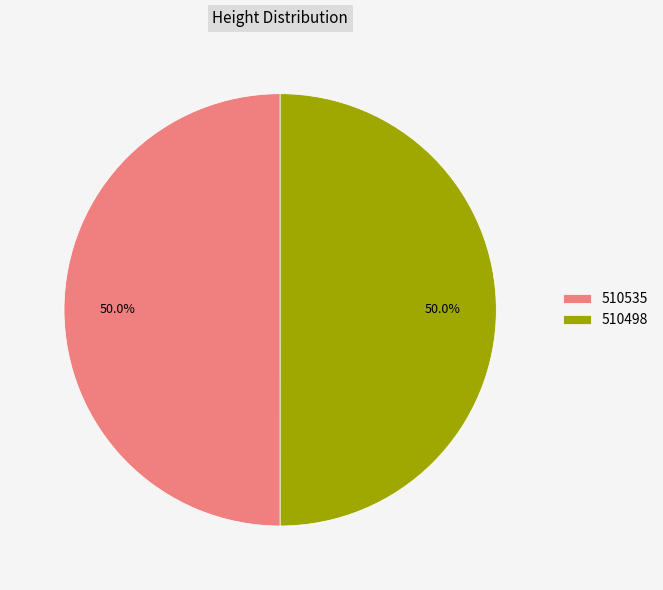

What is the total percentage of 510498 and 510535?

100.0%